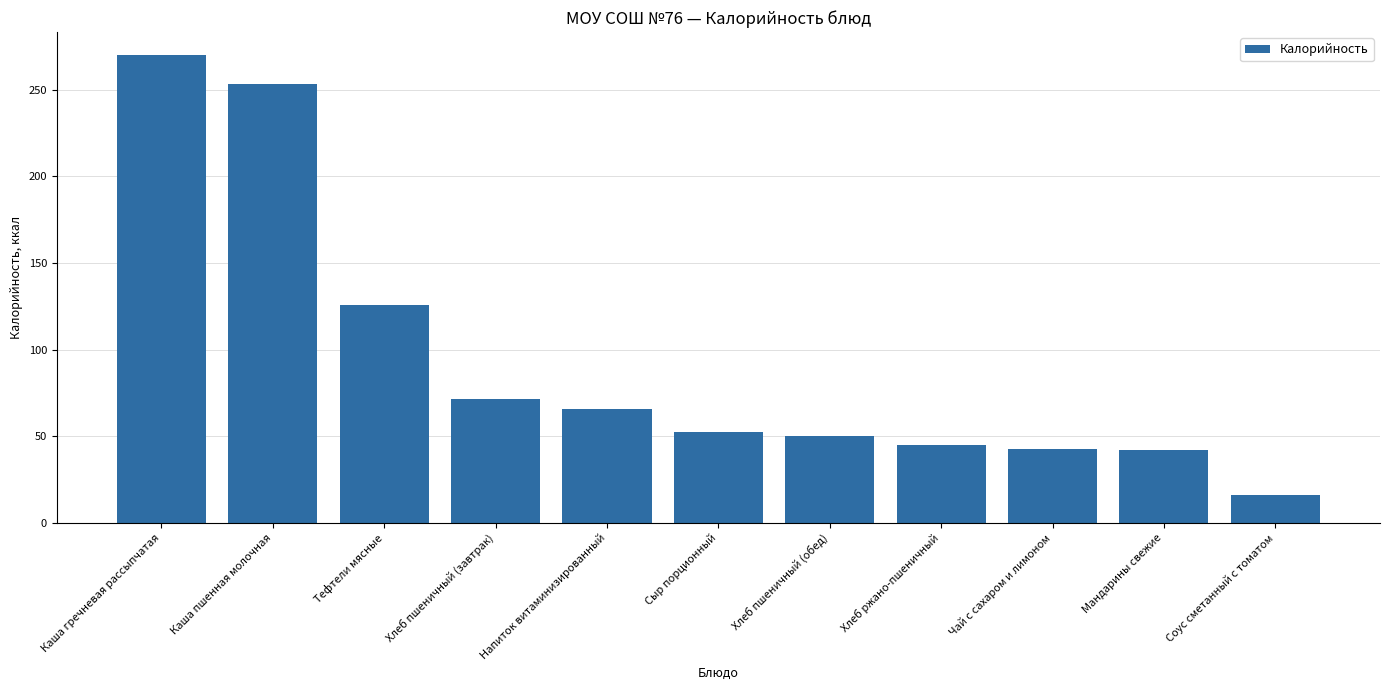

What position from the right is Напиток витаминизированный?

7